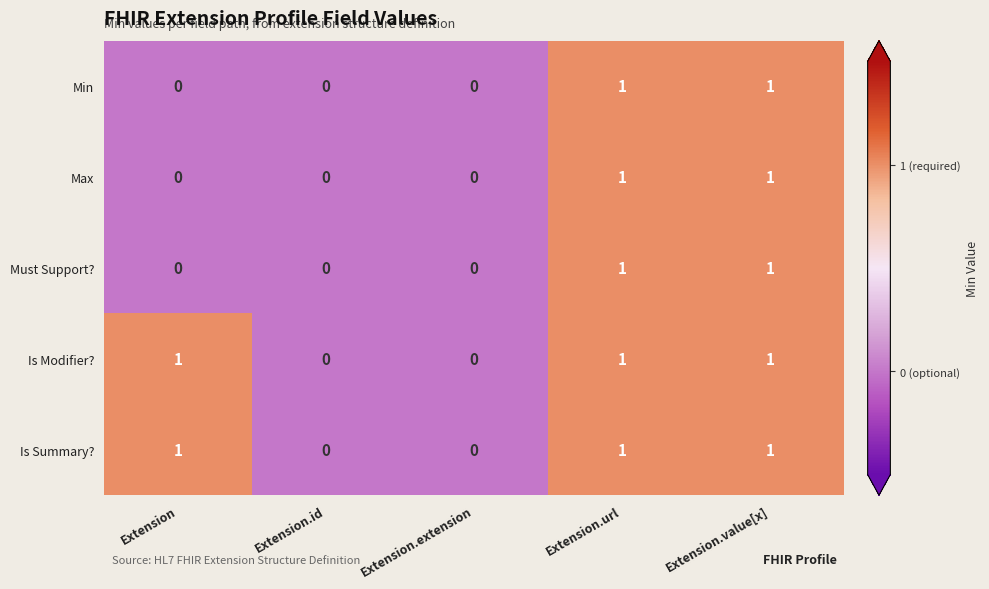

Reading right to left, what are all the values shown in this chart?

Min: Extension.value[x]=1	Extension.url=1	Extension.extension=0	Extension.id=0	Extension=0
Max: Extension.value[x]=1	Extension.url=1	Extension.extension=0	Extension.id=0	Extension=0
Must Support?: Extension.value[x]=1	Extension.url=1	Extension.extension=0	Extension.id=0	Extension=0
Is Modifier?: Extension.value[x]=1	Extension.url=1	Extension.extension=0	Extension.id=0	Extension=1
Is Summary?: Extension.value[x]=1	Extension.url=1	Extension.extension=0	Extension.id=0	Extension=1